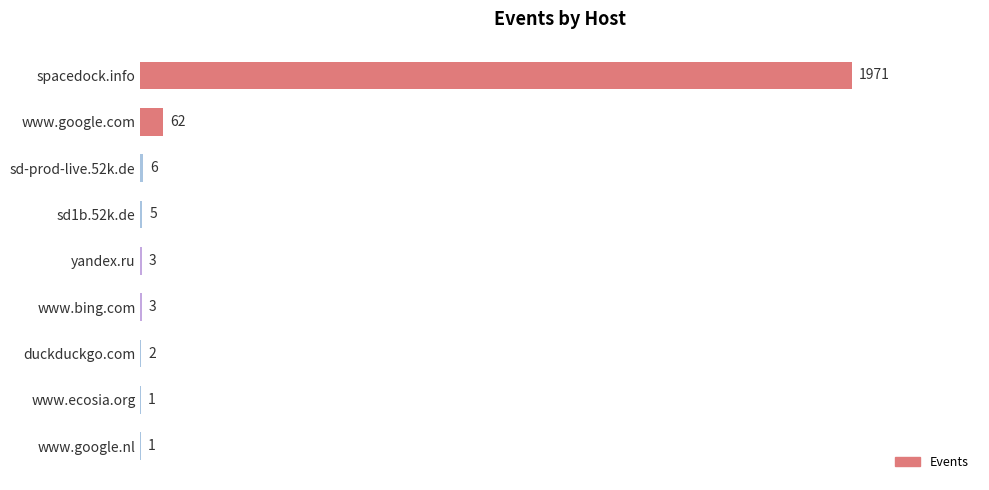

Read the value at yandex.ru.

3